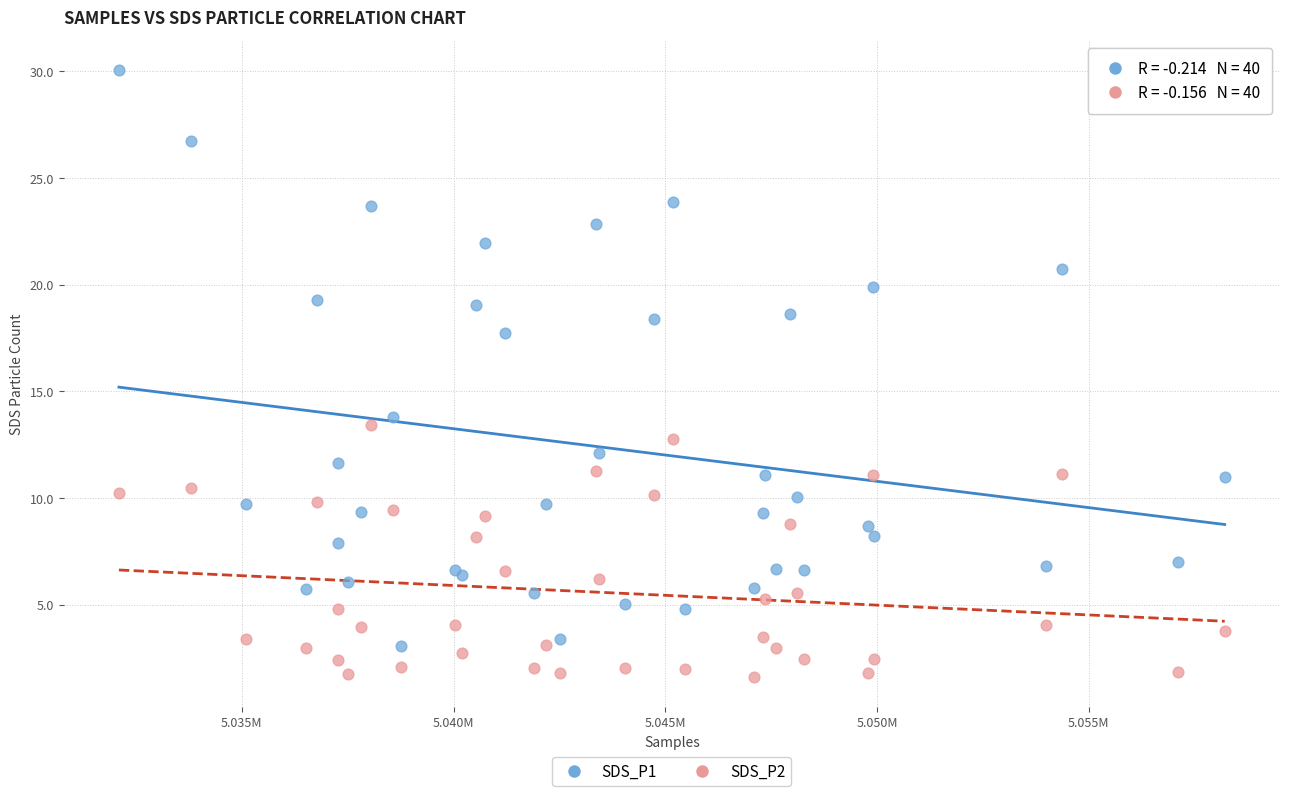

Across all series, what Y value is closest to 15?

13.8